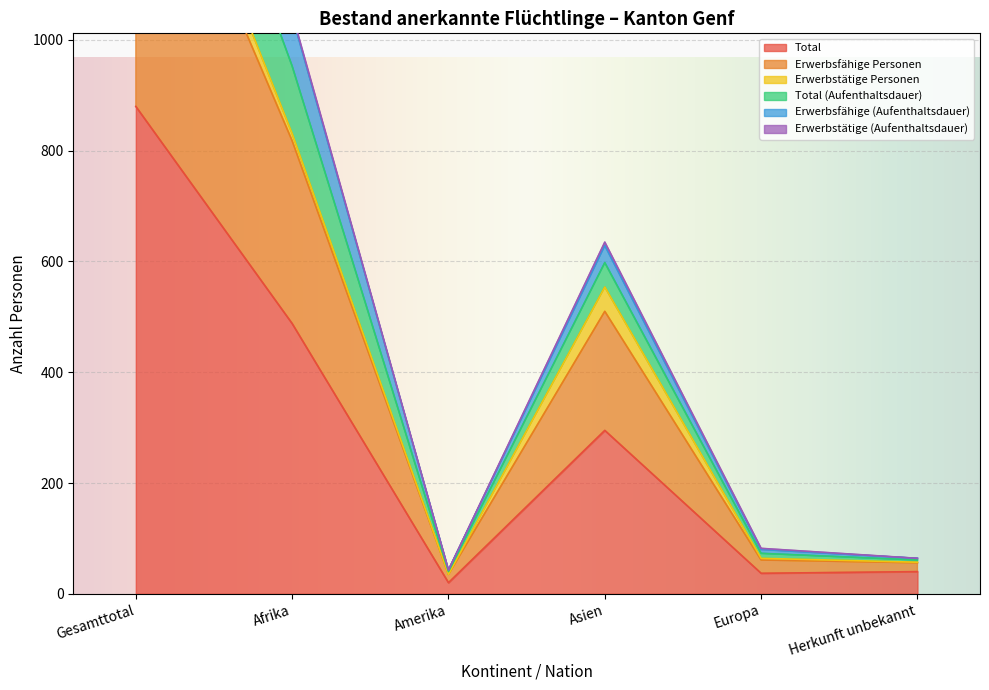

Where is Total nearest to the value 450?

Afrika